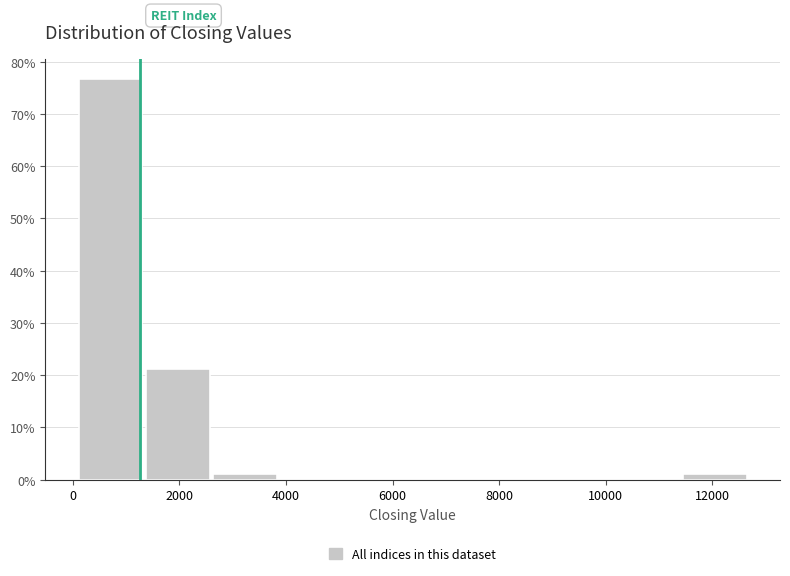

How tall is the bar that spans 2600 to 3800 on the x-axis? Neither the bar edges nor the heights are printed on the chart, so give them approximately, as read against the axes.

1